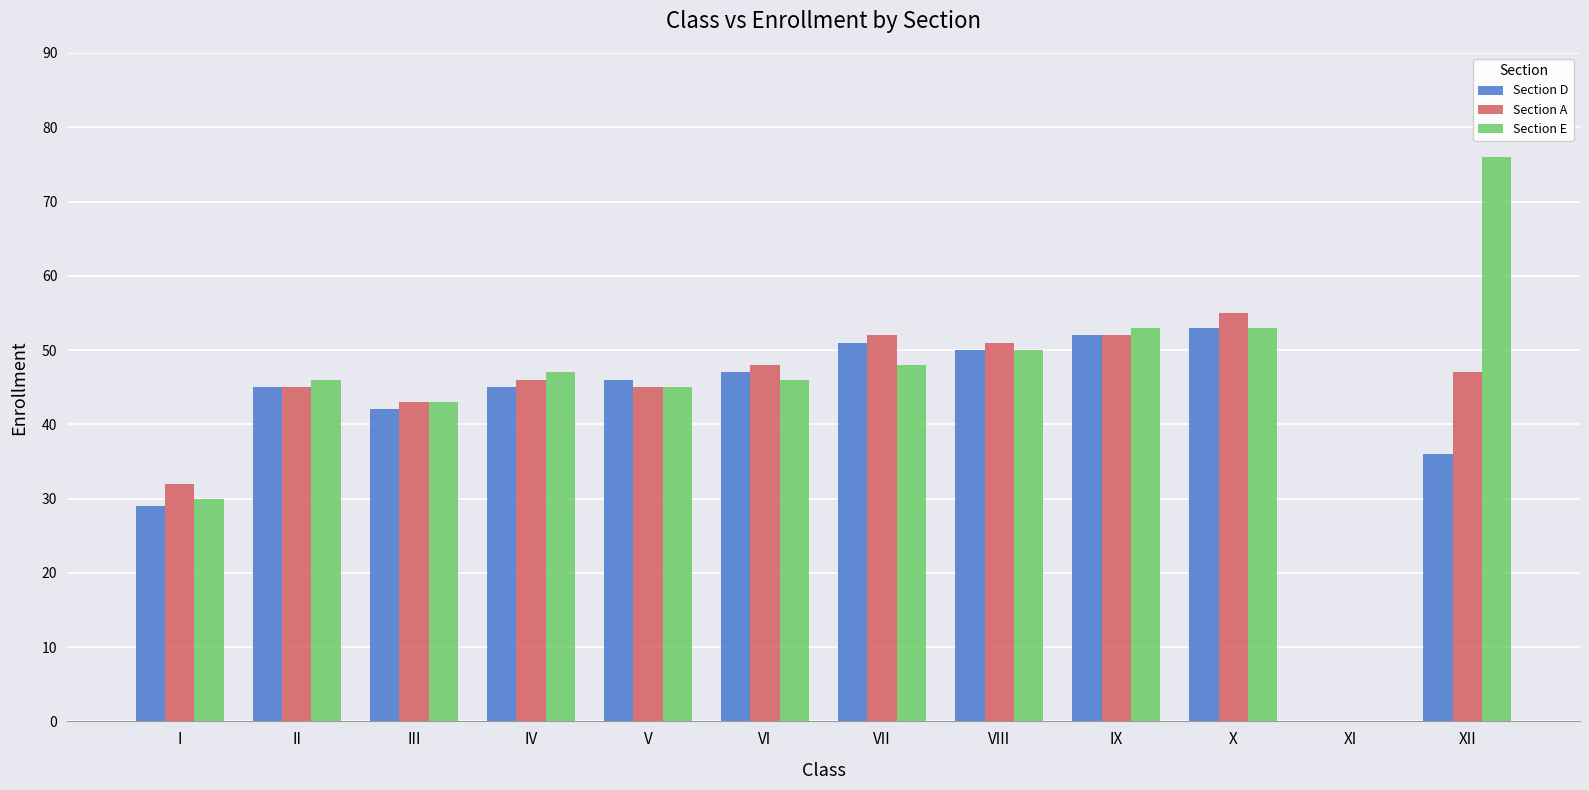

Read the Section A value at IV.

46